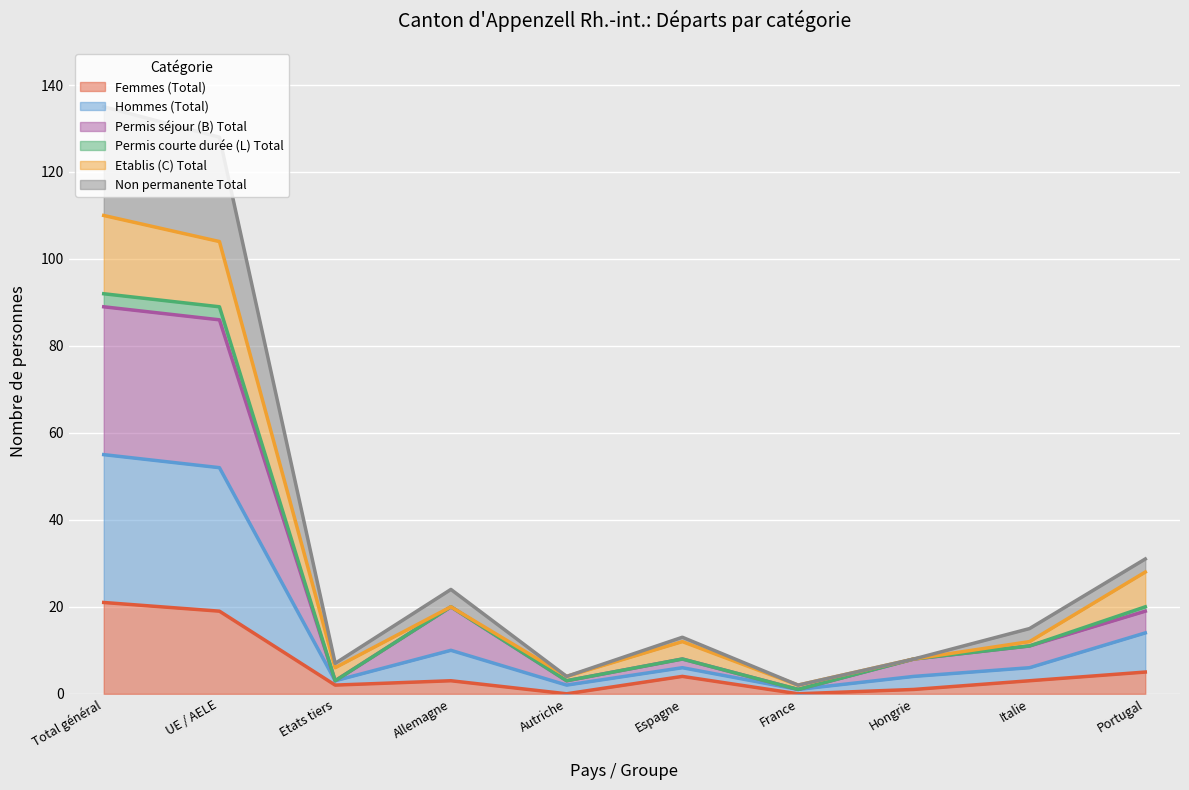

What is the label of the 4th point from the left?

Allemagne